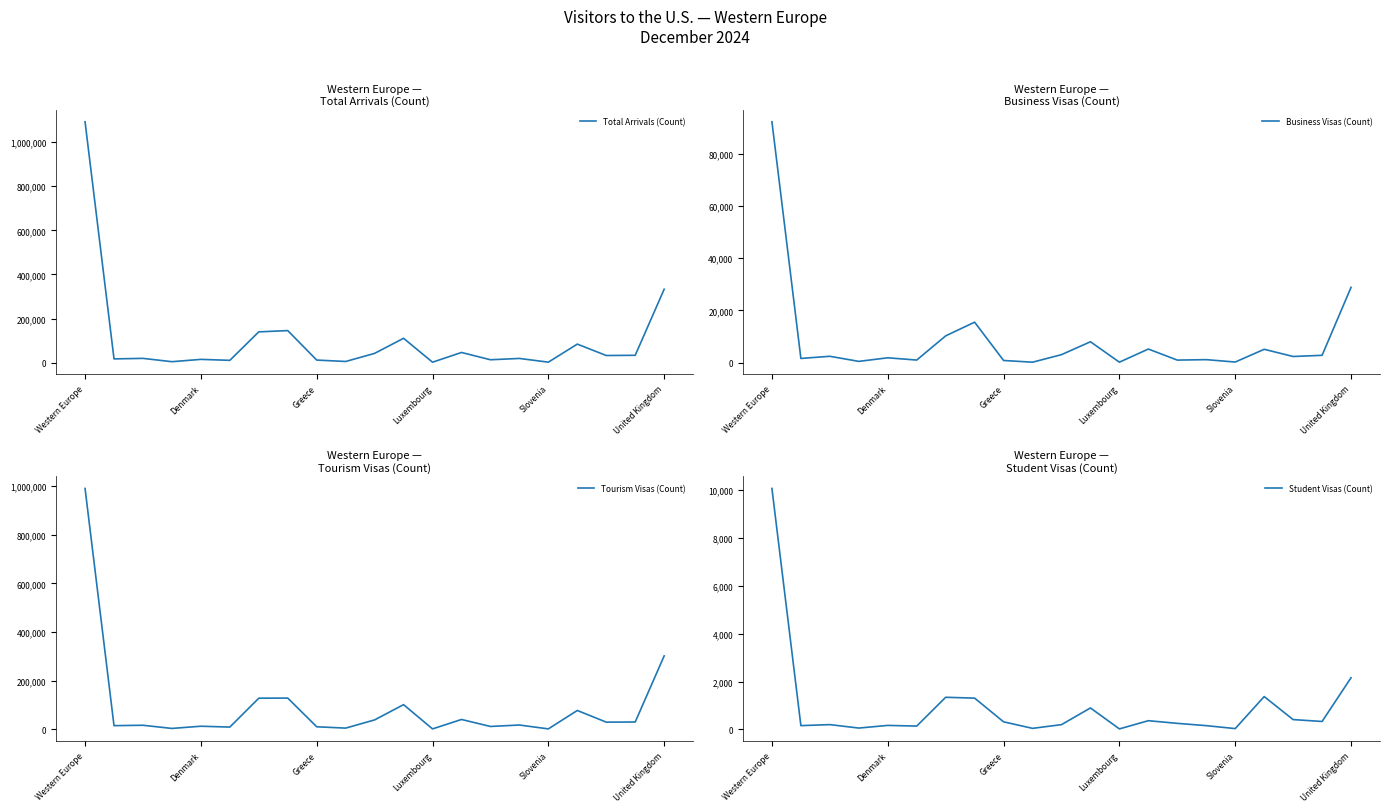

Which category has the highest value in the Tourism Visas (Count) series?

Western Europe